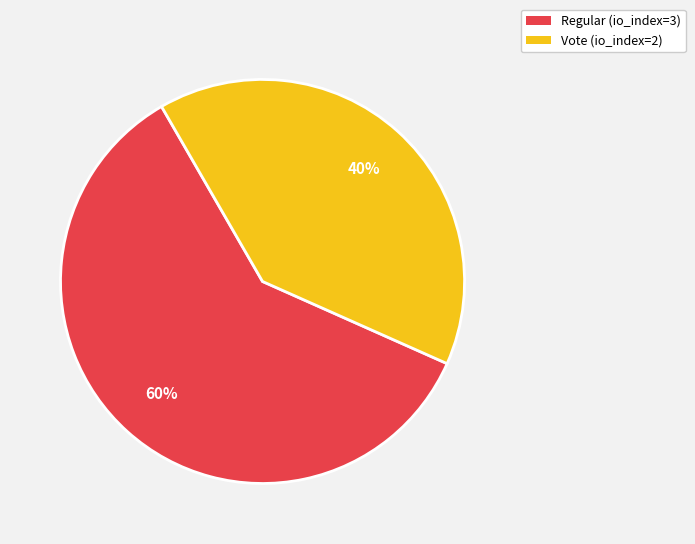

Count the number of slices in the pie.

2